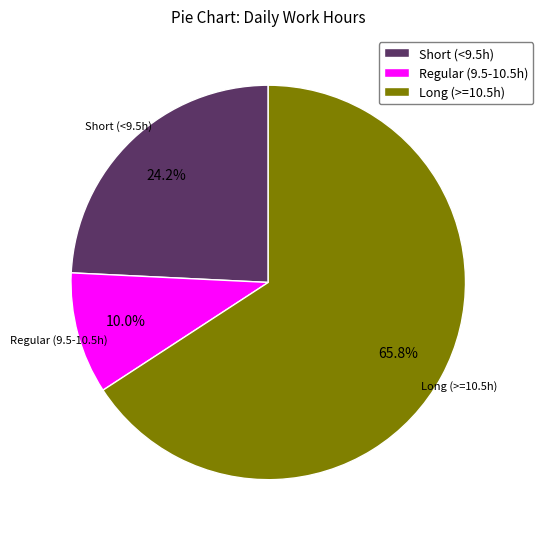

Which slice is the smallest?

Regular (9.5-10.5h)